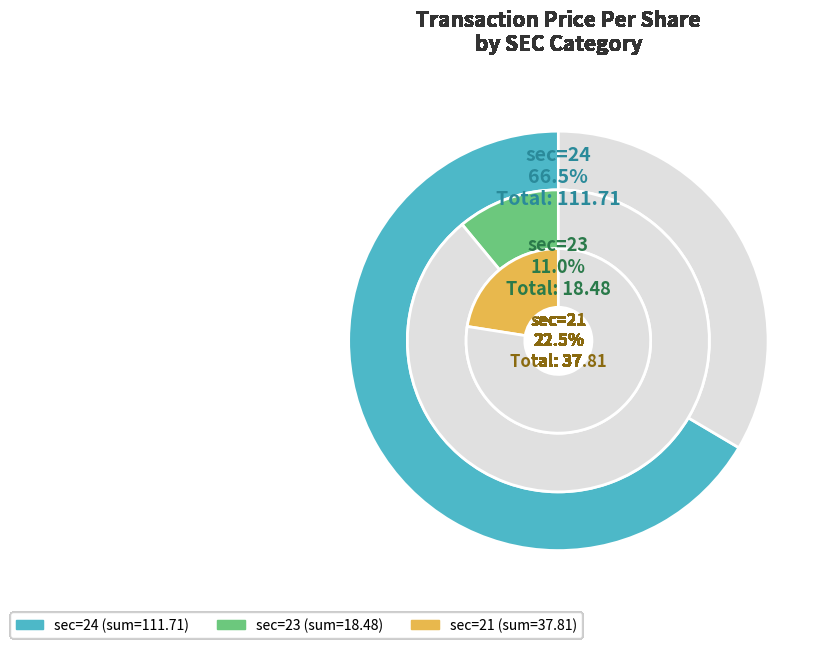

Is 24 the majority of the pie?

No